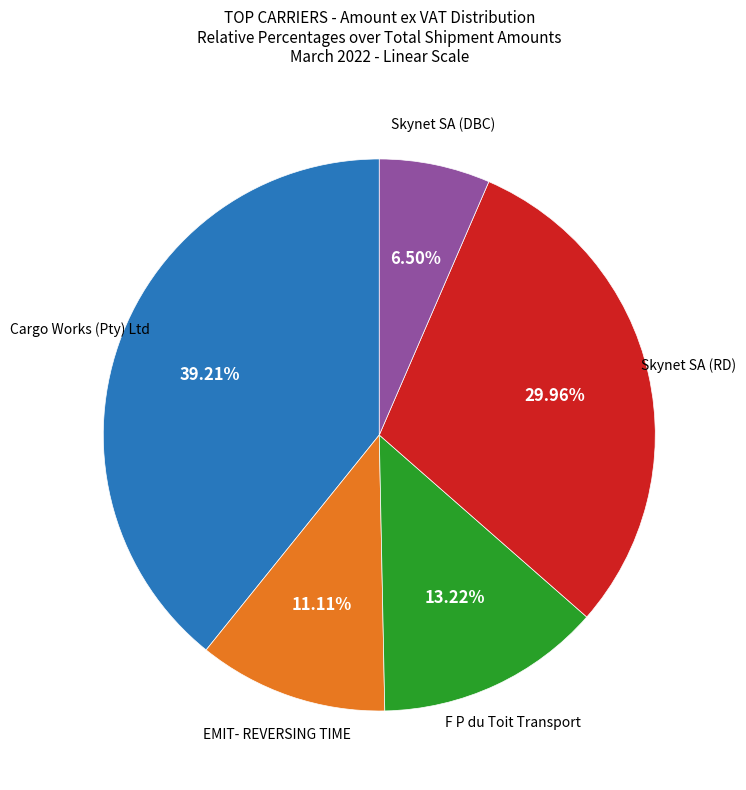

Does any single category account for the majority?

No